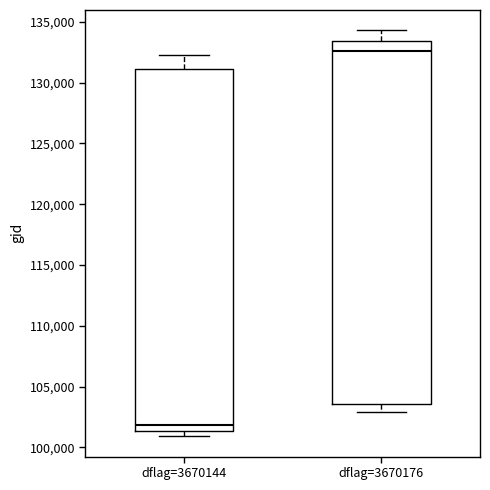

Reading left to right, read every box against the y-axis: the position of its median line, the range the box covers, and the ends of its whiskers. The values are not printed on the chart, so give them approximately, as read against the axis.

dflag=3670144: median 102000, box 101500 to 131000, whiskers 101000 to 132500
dflag=3670176: median 132500, box 103500 to 133500, whiskers 103000 to 134500